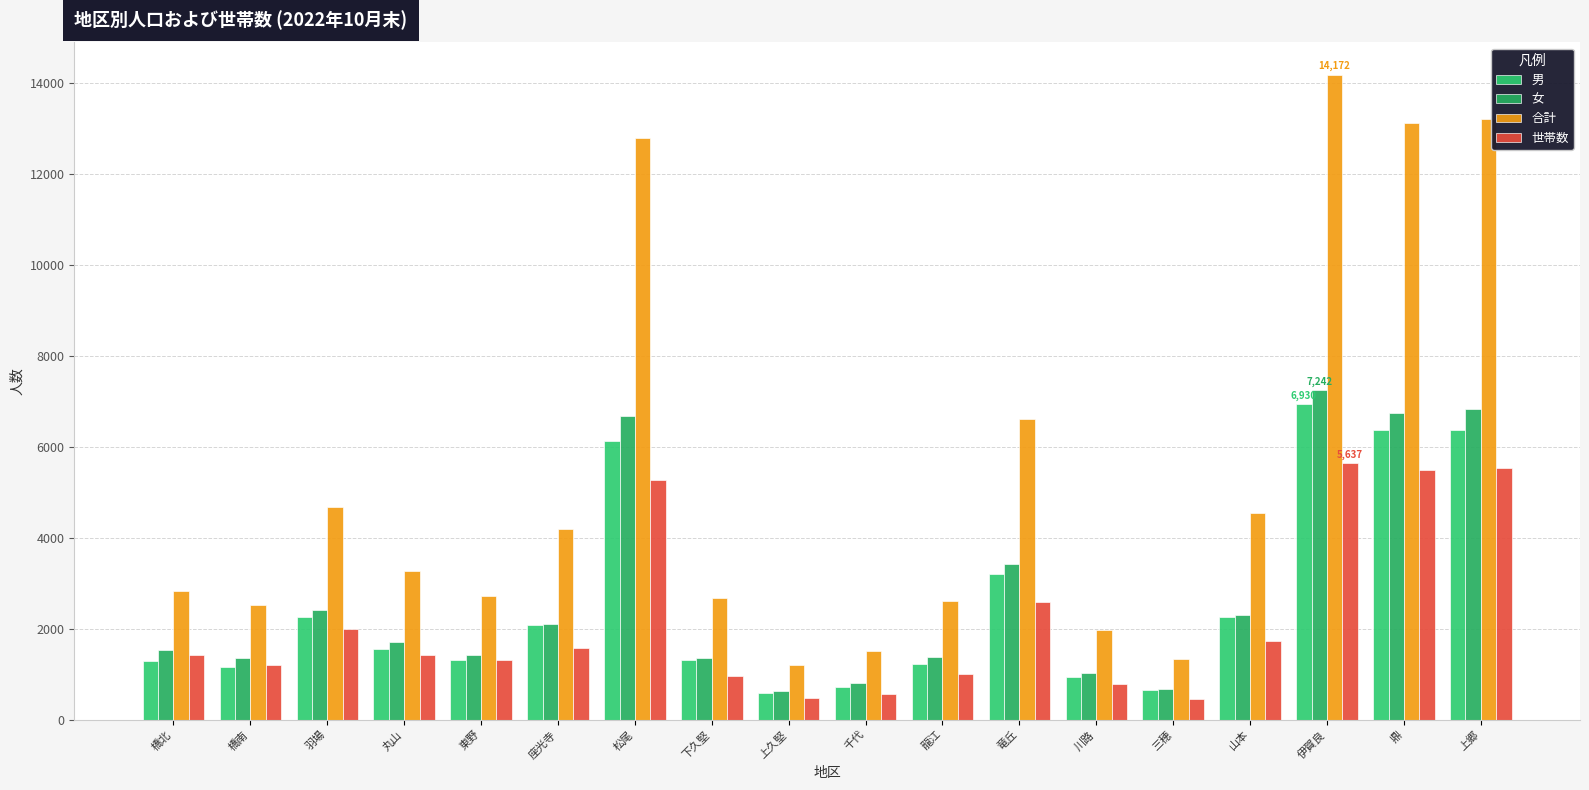

What is the highest value of the 合計 series?

14172